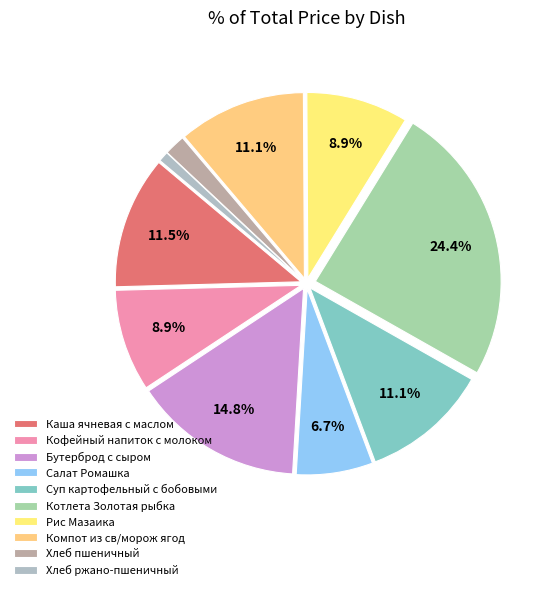

Between Кофейный напиток с молоком and Хлеб ржано-пшеничный, which is larger?

Кофейный напиток с молоком